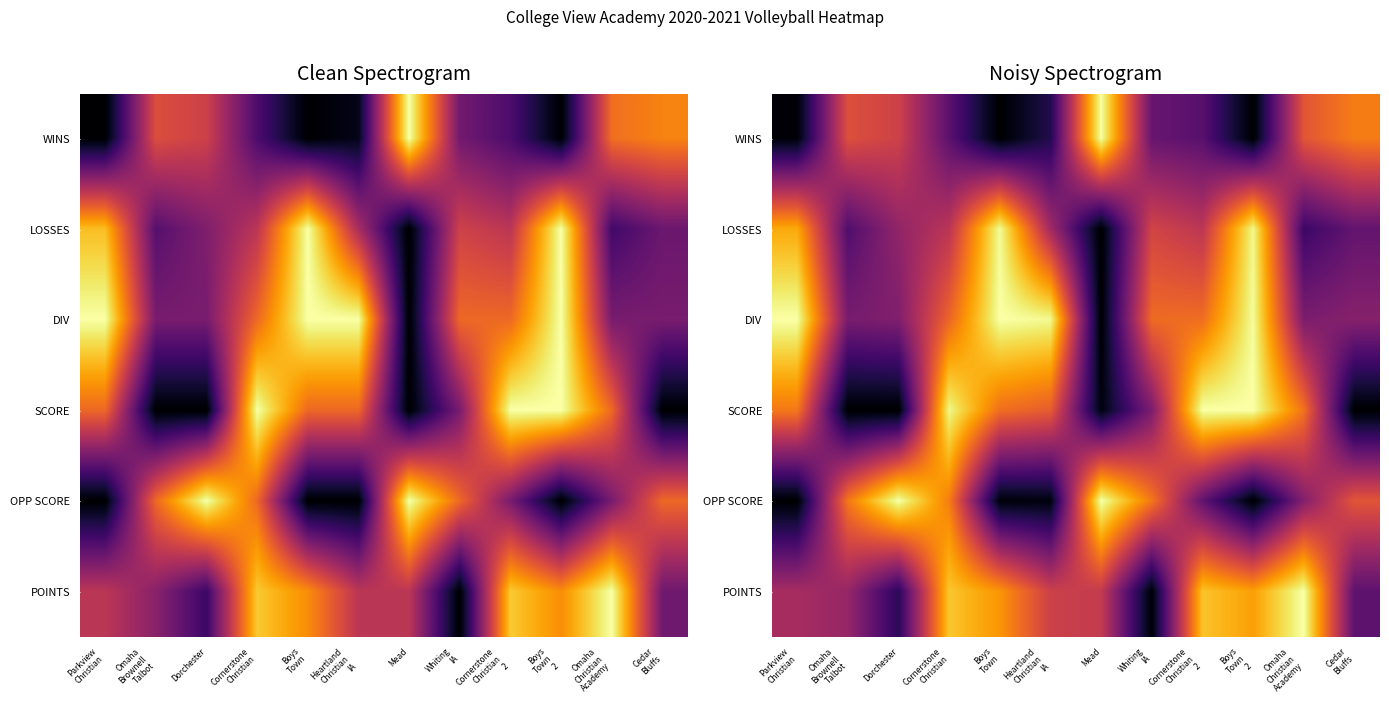

What is the approximate value of DIV at Heartland Christian IA?

1.0